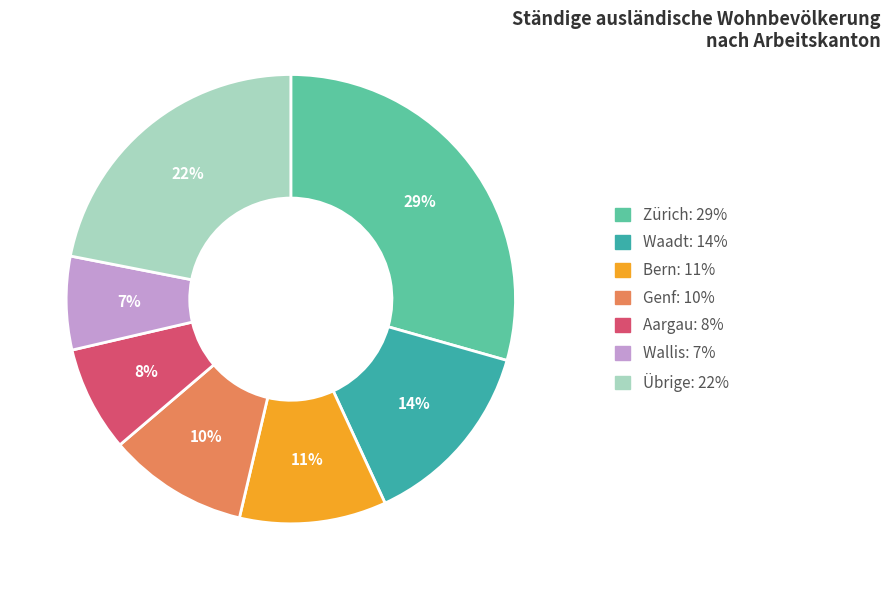

Does any single category account for the majority?

No